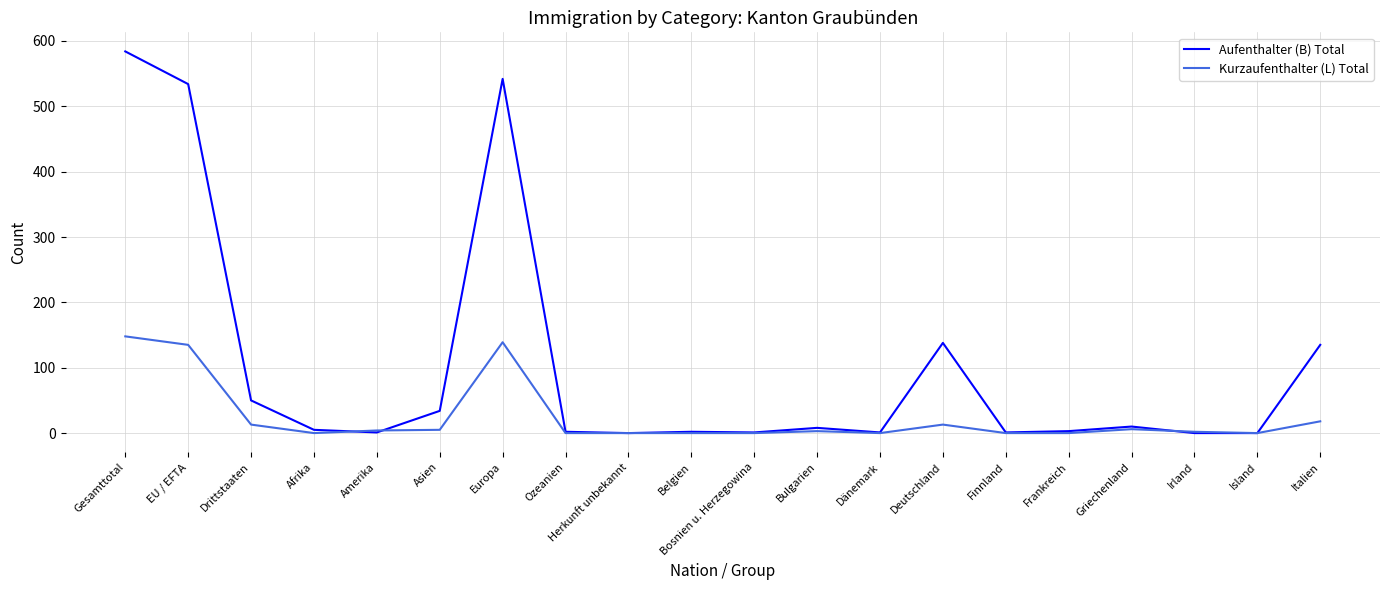

The value of Kurzaufenthalter (L) Total at Afrika is -75. True or false?

False